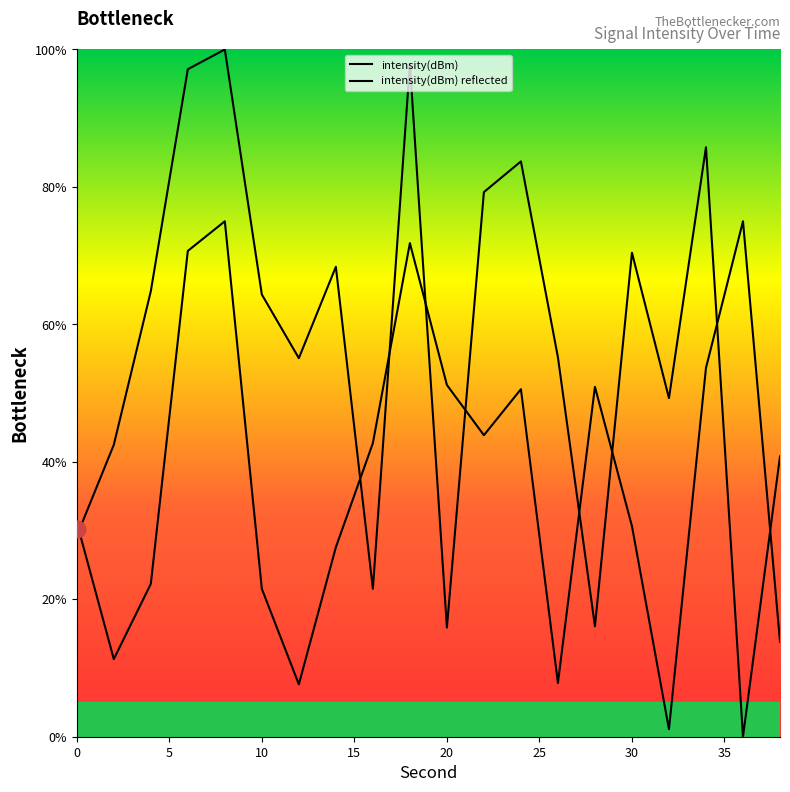

How many categories are shown in the chart?

20